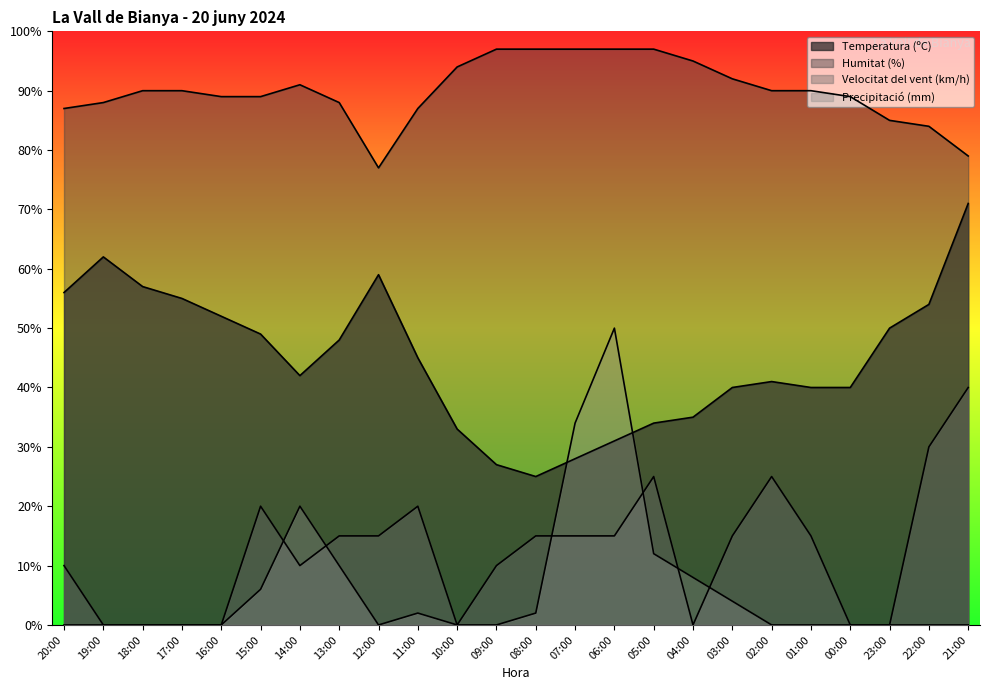

Which has a higher value, 18:00 or 06:00?

18:00